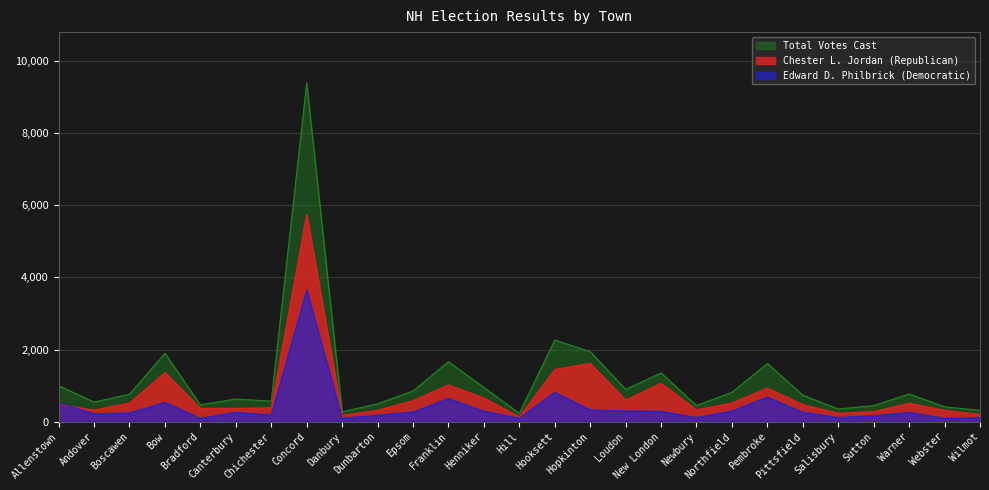

What is the lowest value of the Total Votes Cast series?

232